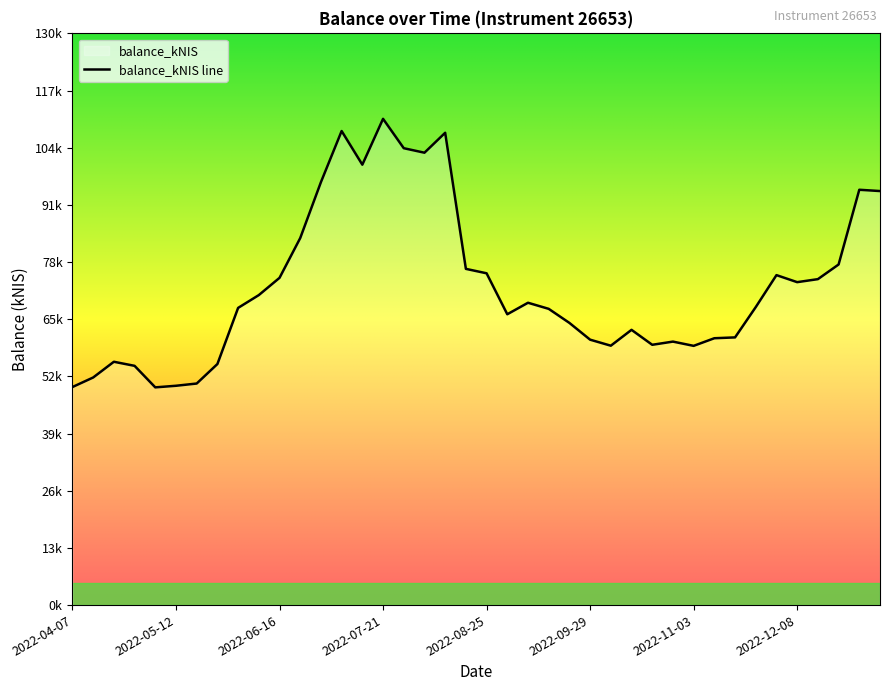

Does the chart display data point markers on the line(s)?

No